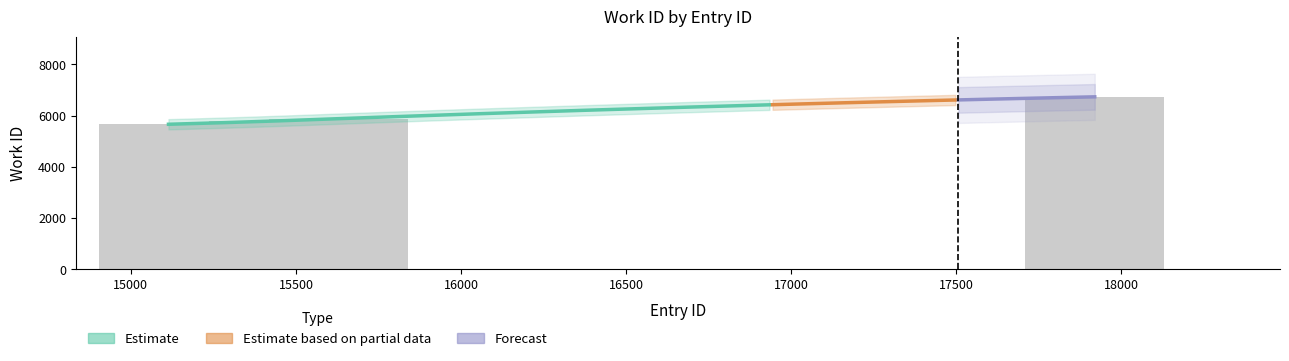

What value does the data have at 15114, to the nearest 50?

5650